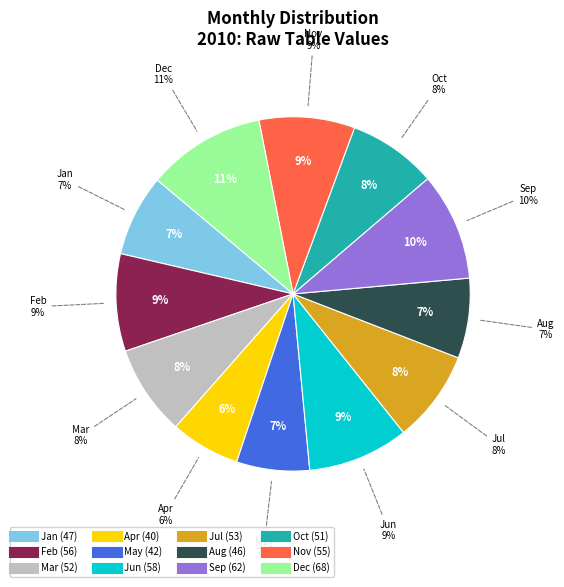

The Oct slice represents 8% of the pie. True or false?

True